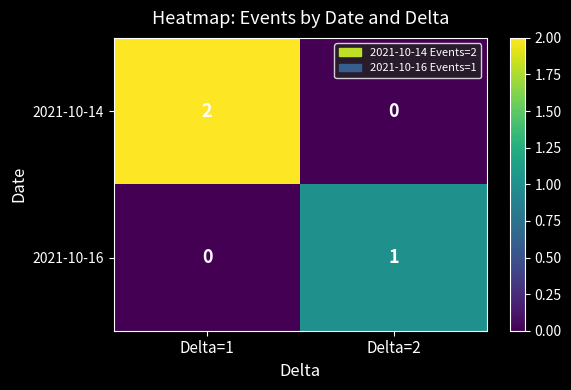

Reading left to right, extract all data points from this chart.

2021-10-14: Delta=1=2	Delta=2=0
2021-10-16: Delta=1=0	Delta=2=1